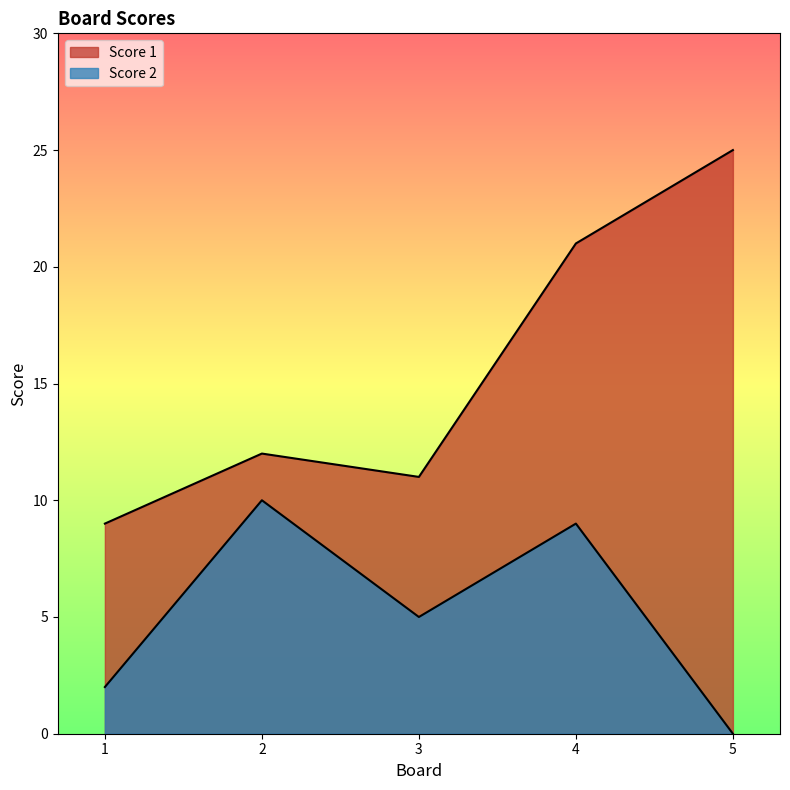

How many Score 2 values are between 2 and 9?

3